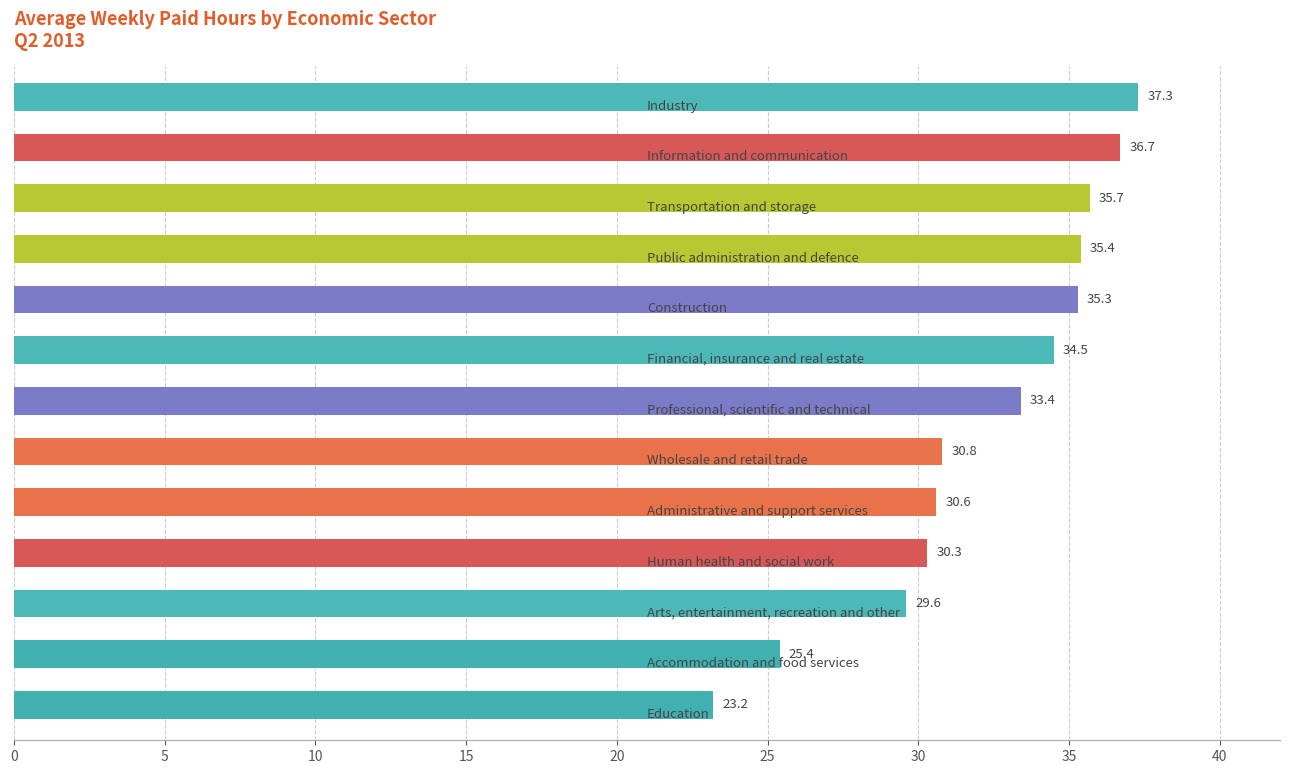

What is the value of the 3rd bar from the top?

35.7